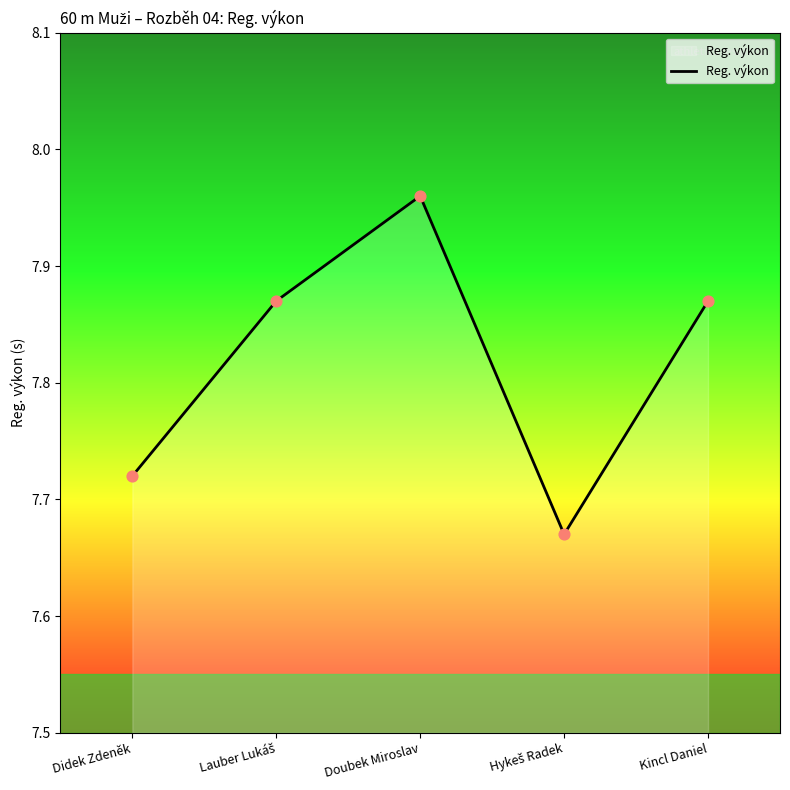

Count the values in the range 7 to 8.

5